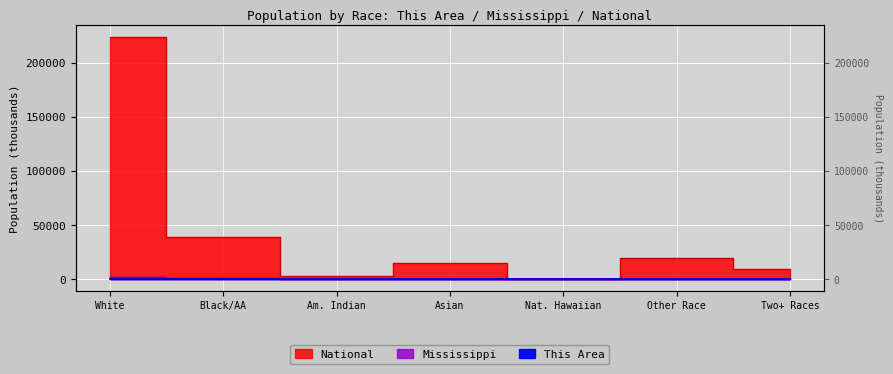

The This Area series shows 0.2 at Two+ Races. True or false?

False